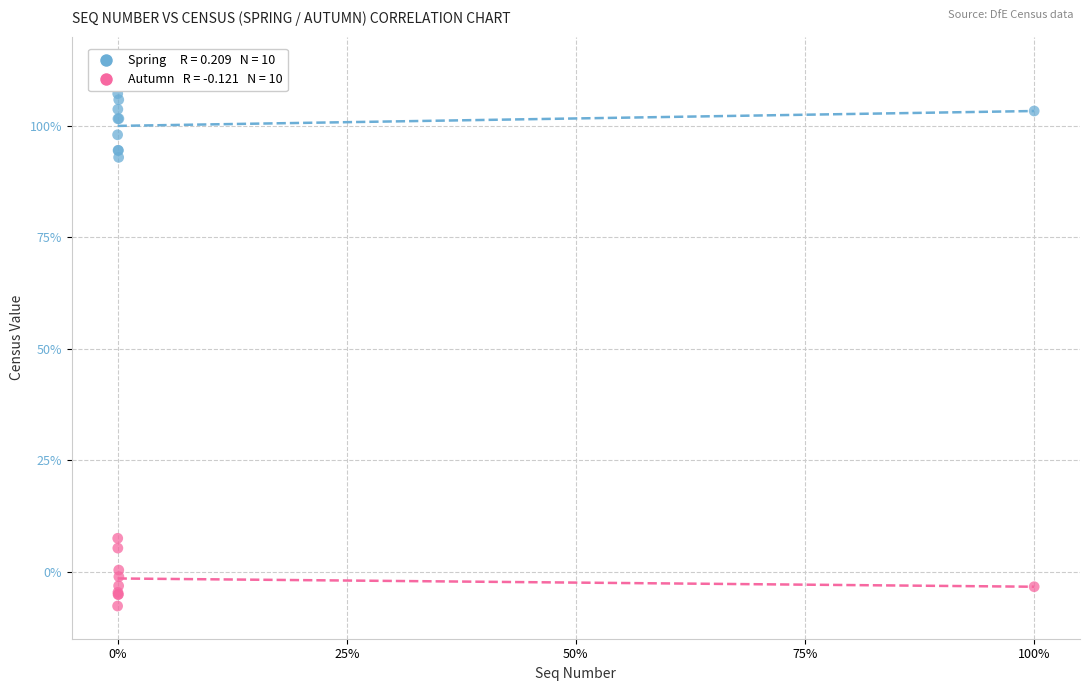

Across all series, what Y value is closest to 49?

7.5